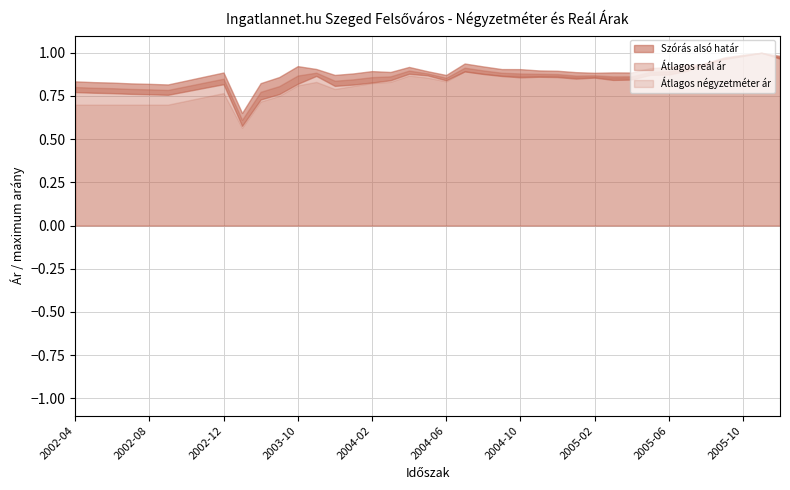

Where is the first local maximum for Átlagos négyzetméter ár?

2002-12